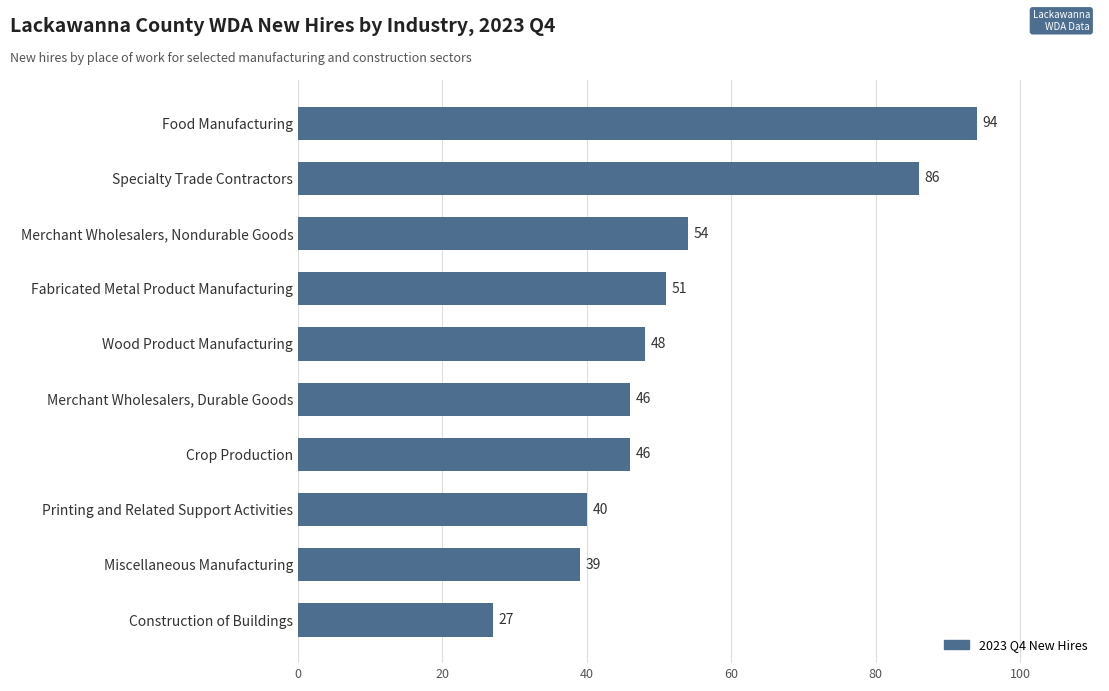

Where is the data nearest to the value 60?

Merchant Wholesalers, Nondurable Goods